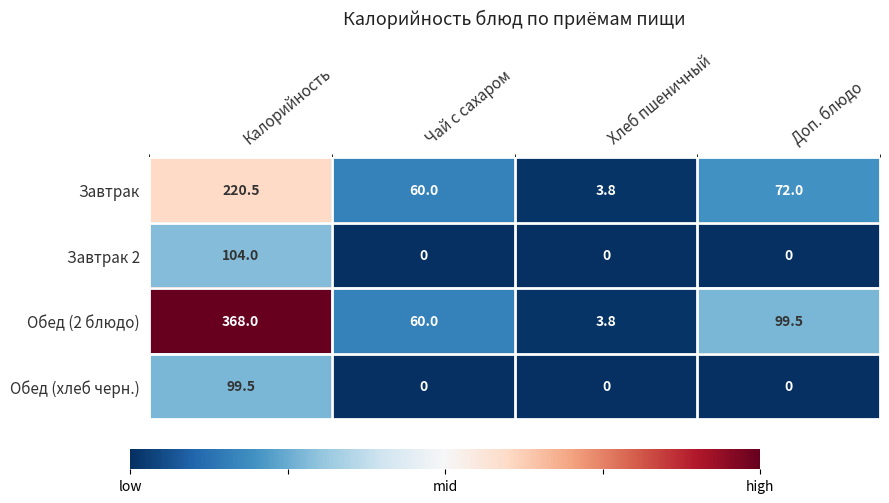

Which series has the widest spread of values?

Обед (2 блюдо)